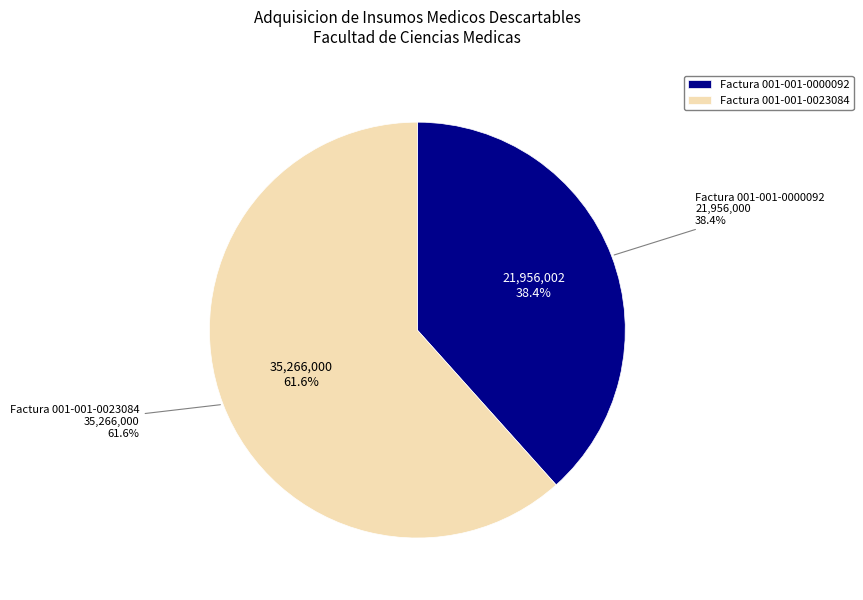

What is the change in value from Factura 001-001-0000092 to Factura 001-001-0023084?

+13310000